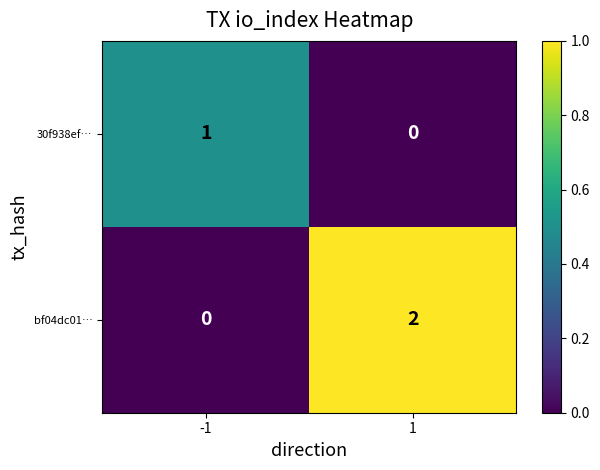

At how many categories does at least one series exceed 0?

2